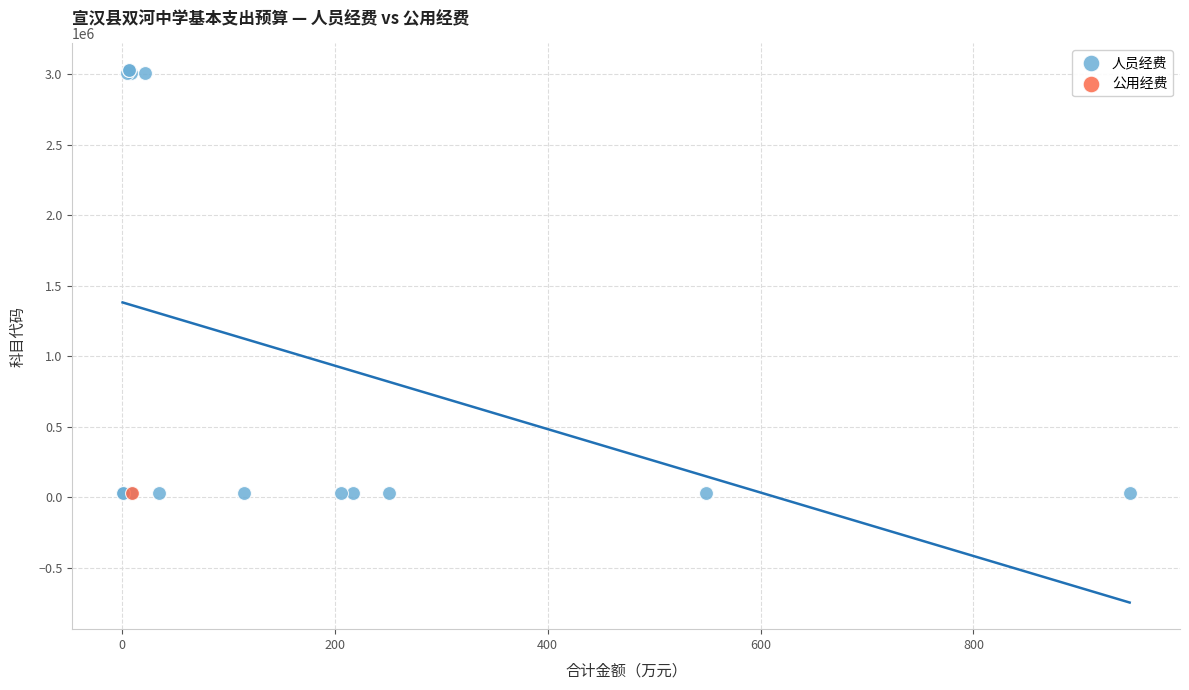

What are all the series names shown in the legend?

人员经费, 公用经费